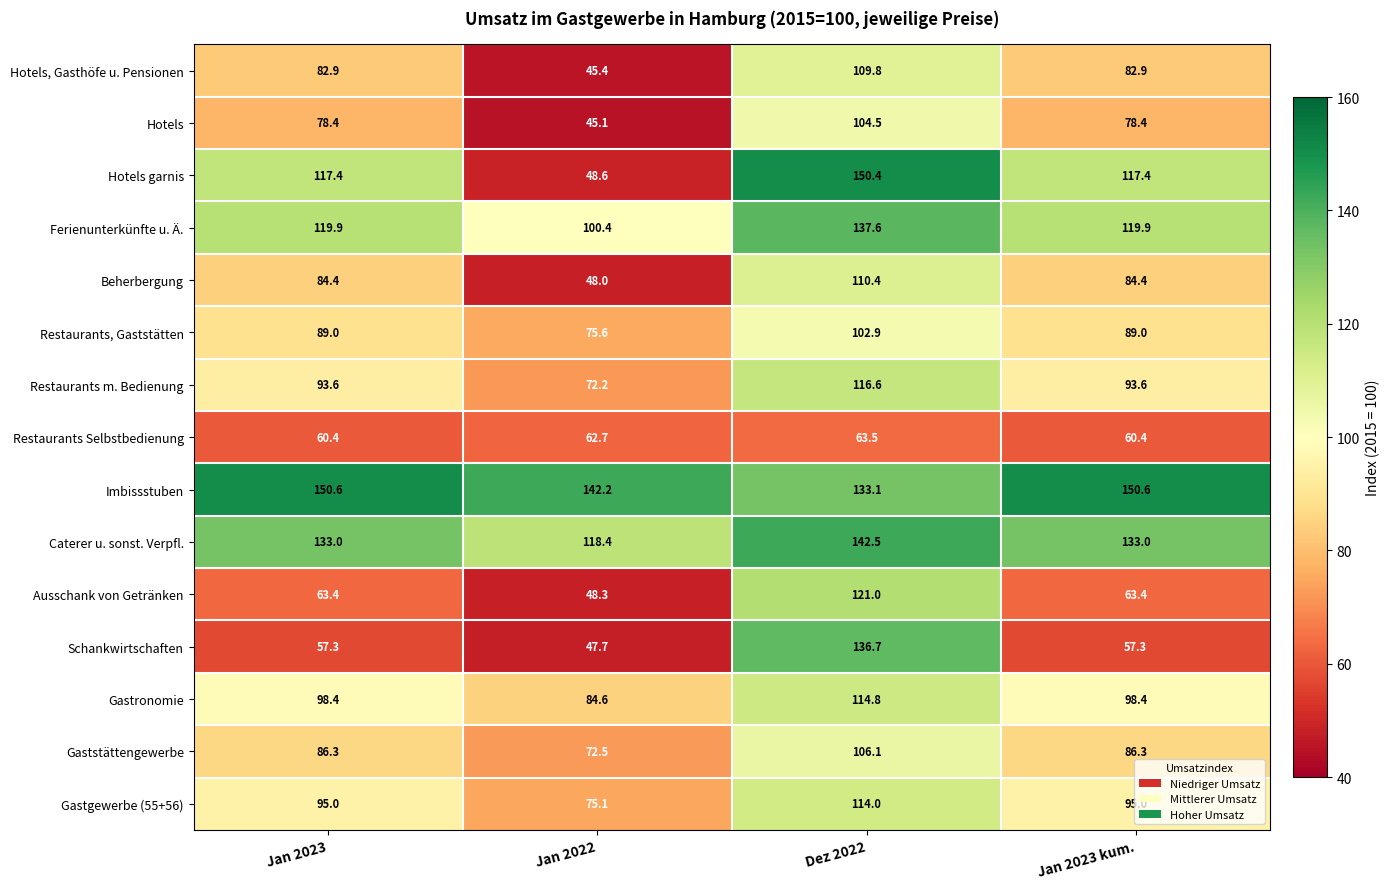

What is the spread (max minus min) of values at Dez 2022?

86.9